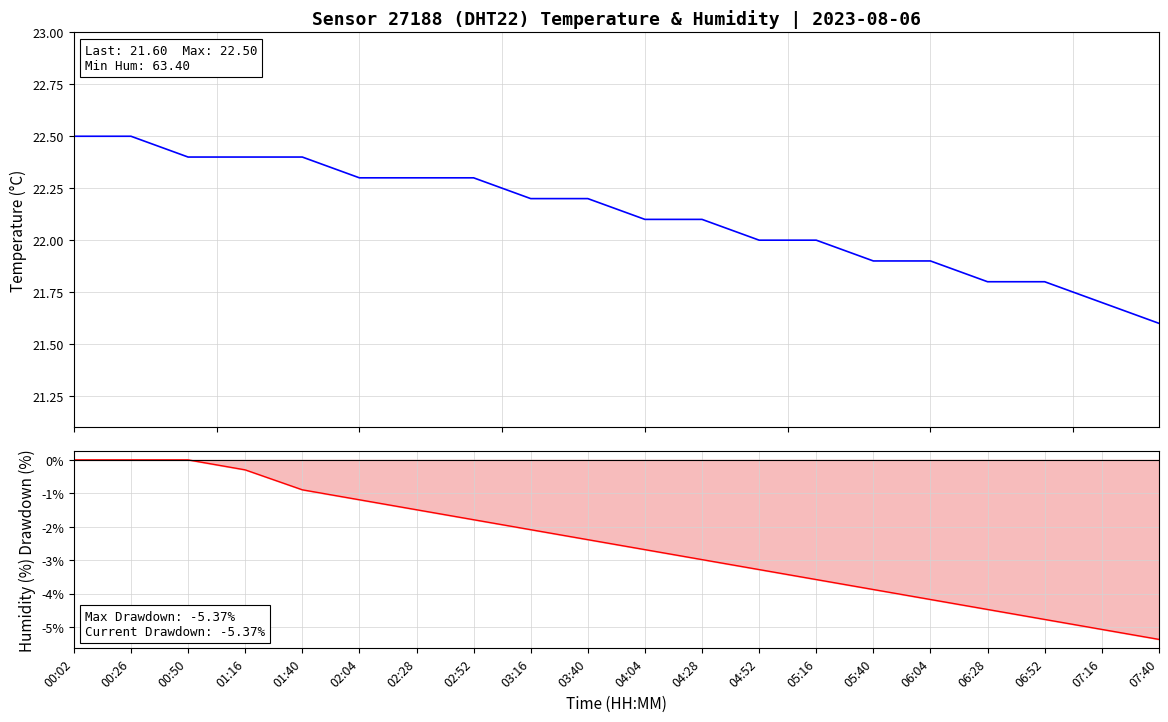

How many values in the humidity series are below -2?

12